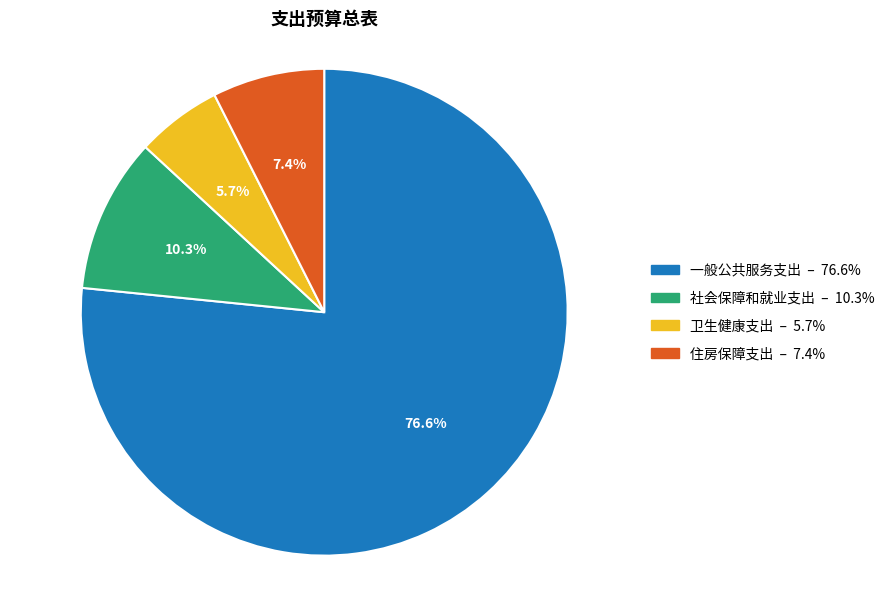

Rank the categories by value from highest to lowest.

一般公共服务支出, 社会保障和就业支出, 住房保障支出, 卫生健康支出